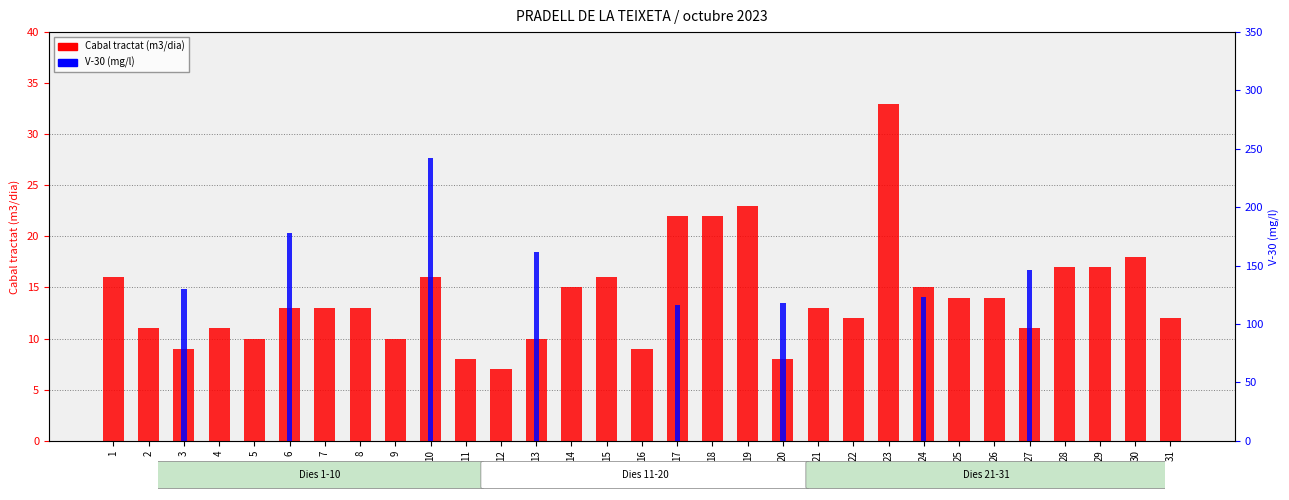

Is it true that V-30 (mg/l) equals 0 at 2?

True